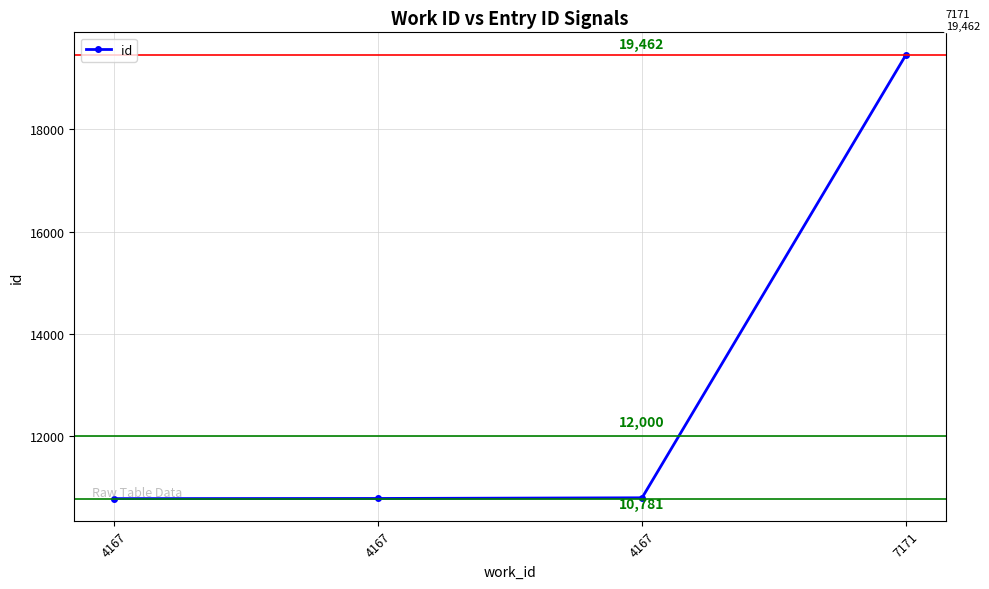

Reading right to left, transcribe all the data shown in this chart.

7171=19462	4167=10797	4167=10784	4167=10781